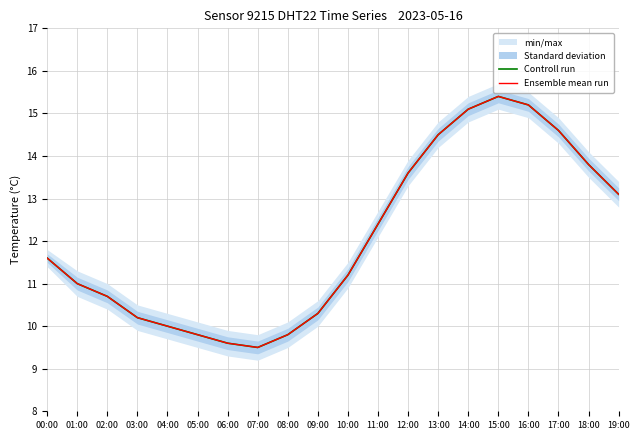

Reading left to right, list all the values displayed in this chart.

Controll run: 00:00=11.6	01:00=11.0	02:00=10.7	03:00=10.2	04:00=10.0	05:00=9.8	06:00=9.6	07:00=9.5	08:00=9.8	09:00=10.3	10:00=11.2	11:00=12.4	12:00=13.6	13:00=14.5	14:00=15.1	15:00=15.4	16:00=15.2	17:00=14.6	18:00=13.8	19:00=13.1
Ensemble mean run: 00:00=11.6	01:00=11.0	02:00=10.7	03:00=10.2	04:00=10.0	05:00=9.8	06:00=9.6	07:00=9.5	08:00=9.8	09:00=10.3	10:00=11.2	11:00=12.4	12:00=13.6	13:00=14.5	14:00=15.1	15:00=15.4	16:00=15.2	17:00=14.6	18:00=13.8	19:00=13.1